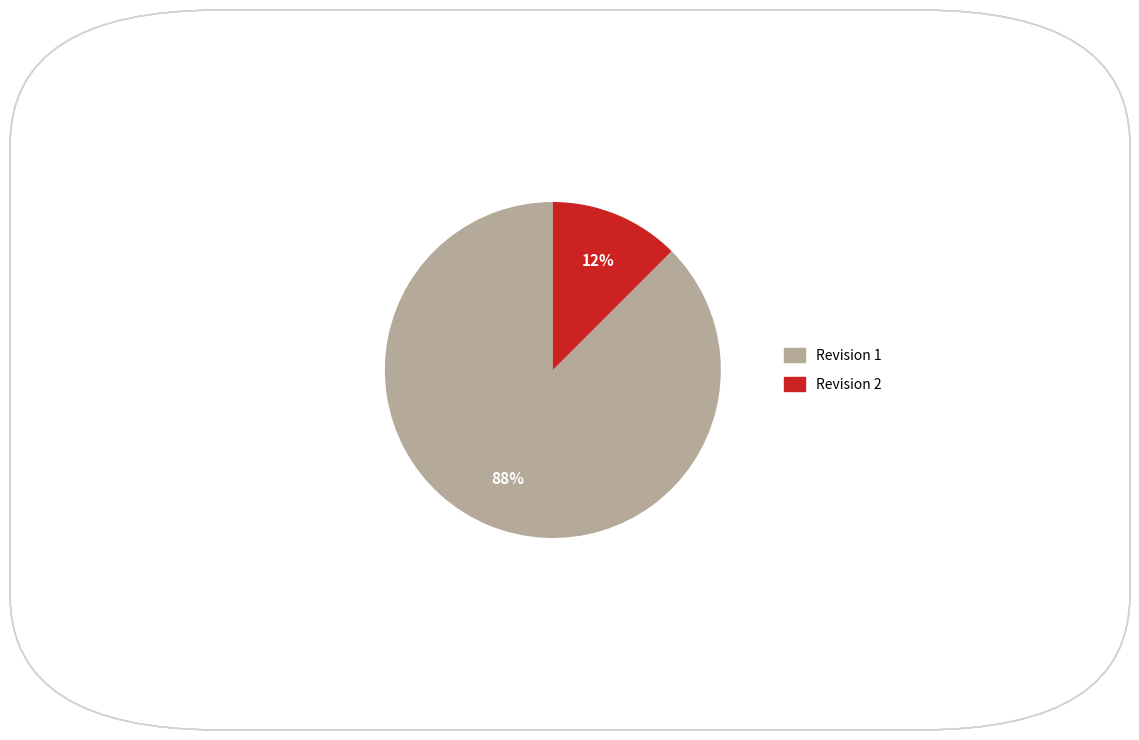

Does any single category account for the majority?

Yes